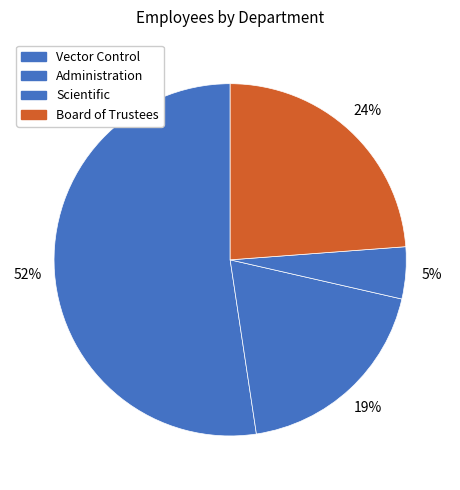

What is the change in value from Administration to Board of Trustees?

+1